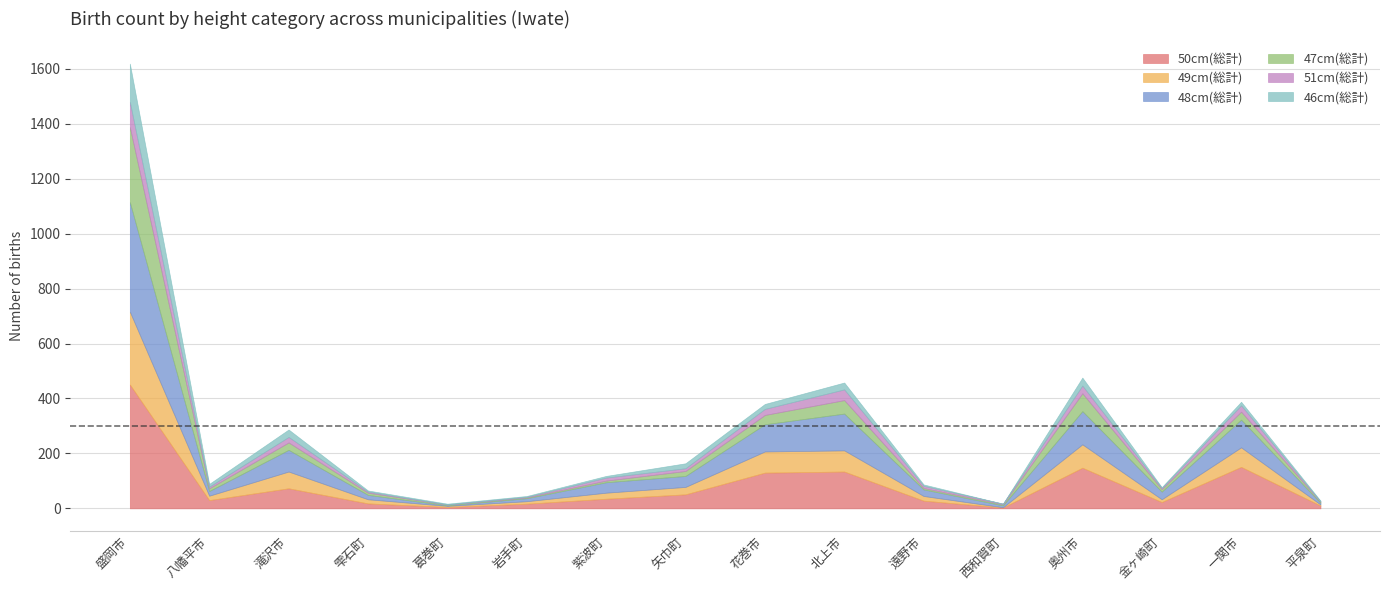

At which category is the sum across all series the highest?

盛岡市